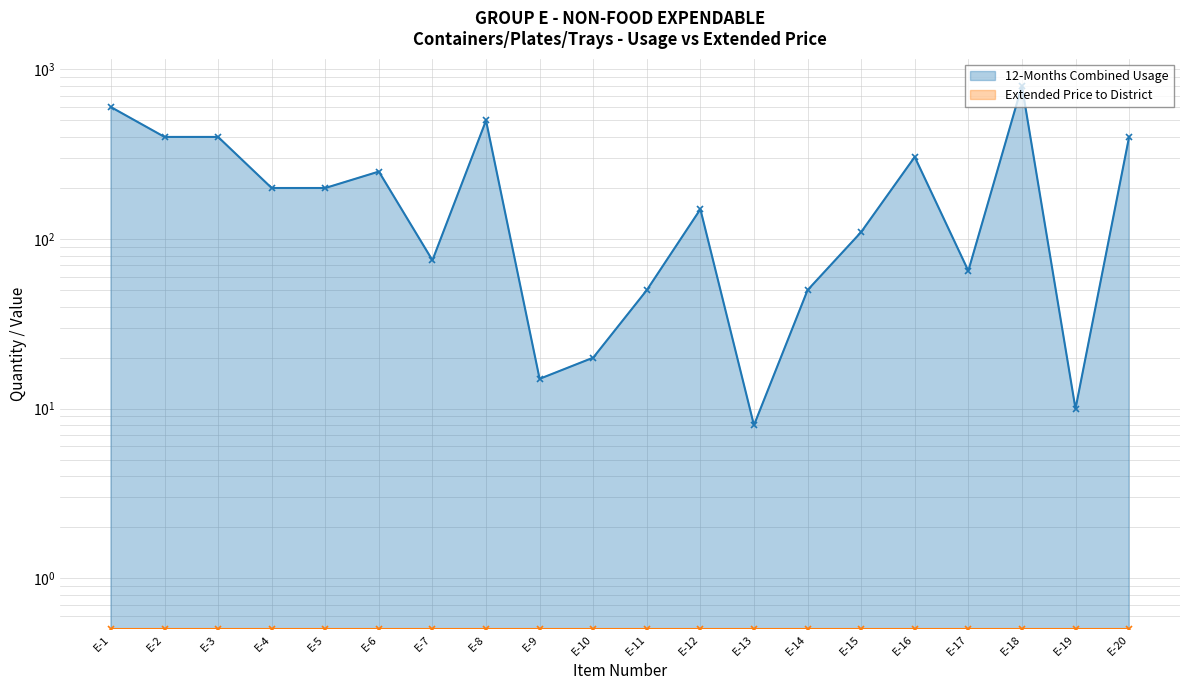

List the series in order of their peak value, lowest first.

Extended Price to District - line, 12-Months Combined Usage - line